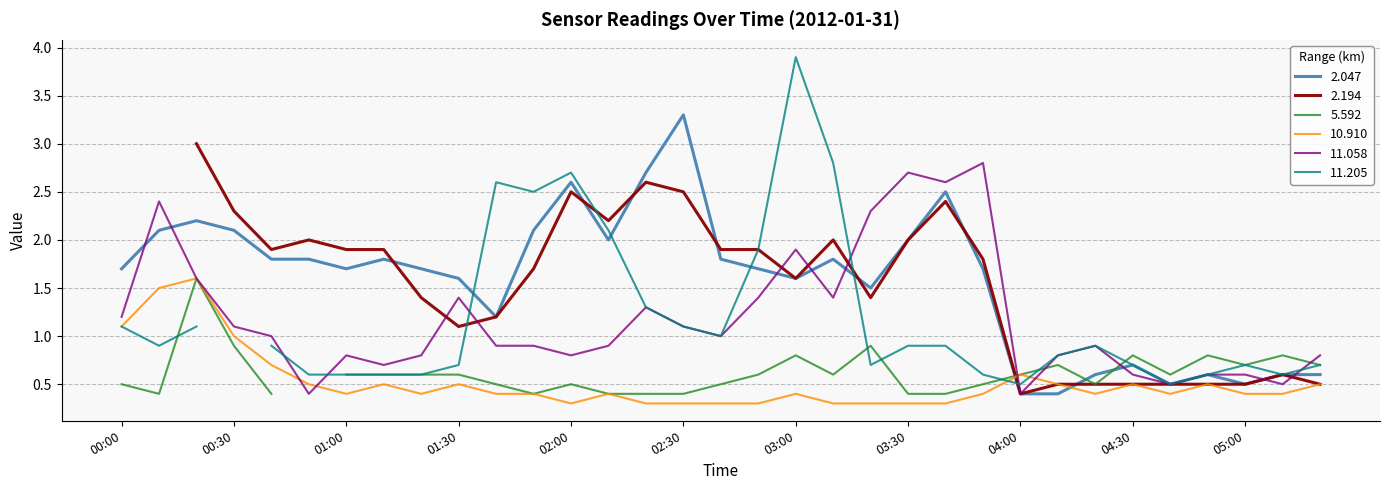

The value of 10.910 at 02:30 is 0.3. True or false?

True